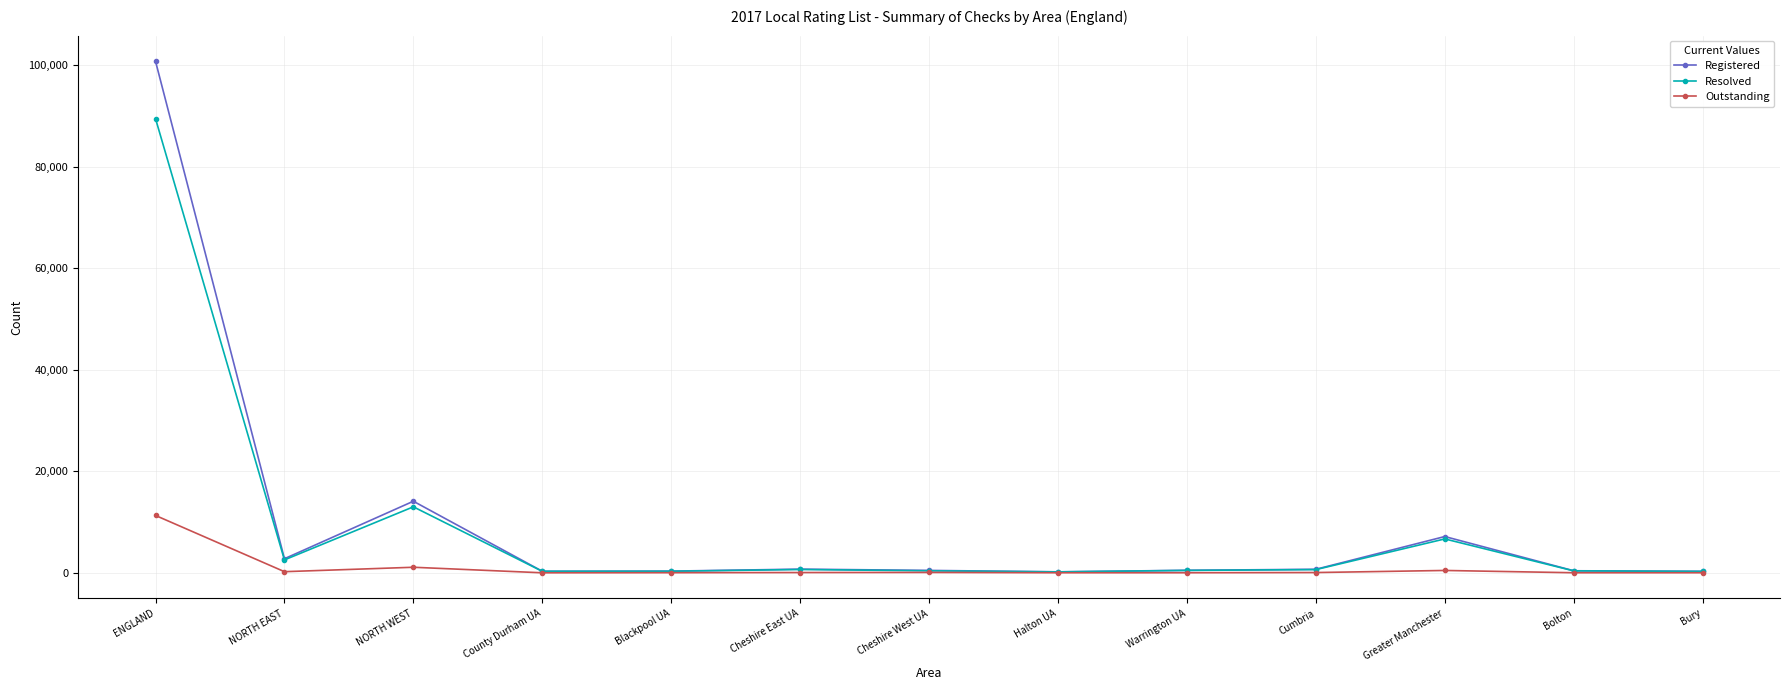

How many distinct data groups are displayed?

3